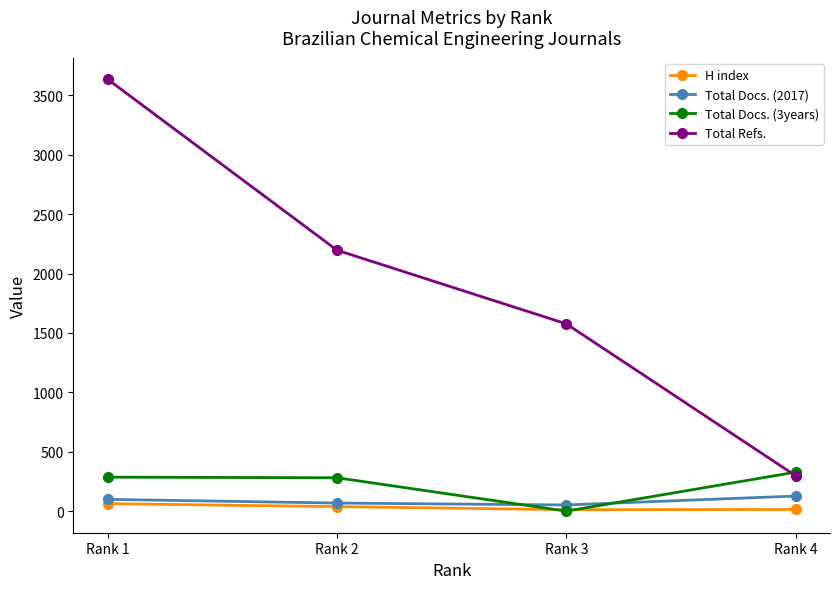

Is it true that Total Docs. (3years) equals 281 at Rank 2?

True